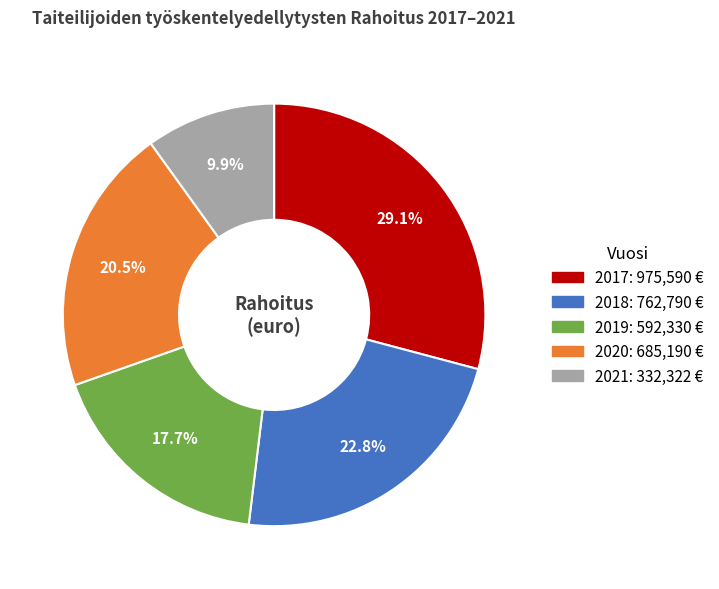

To the nearest percent, what percentage of the pie is 2018?

23%